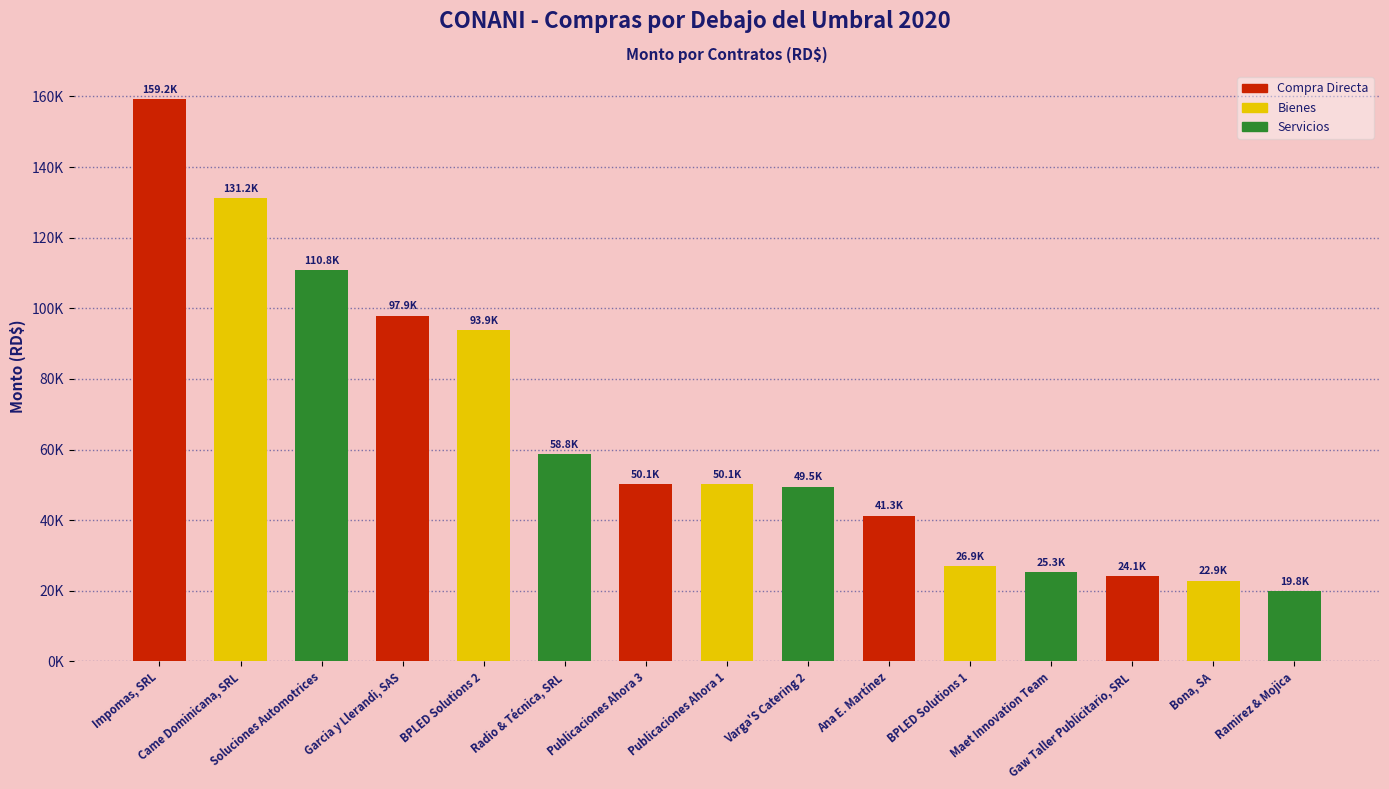

Are the bars horizontal?

No